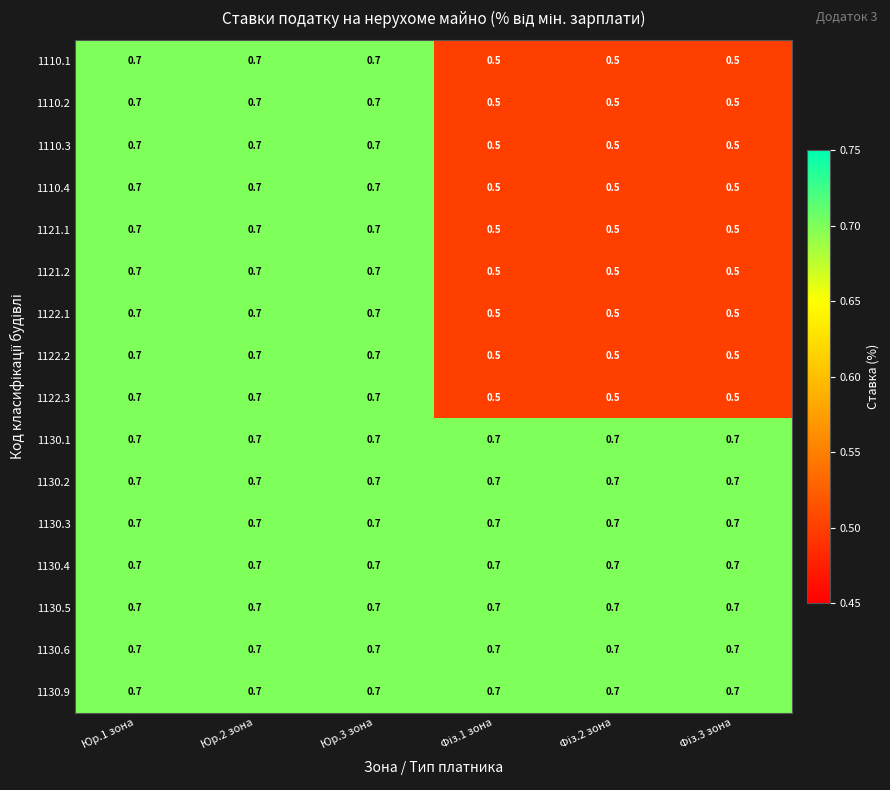

What is the lowest value of the 1122.1 series?

0.5